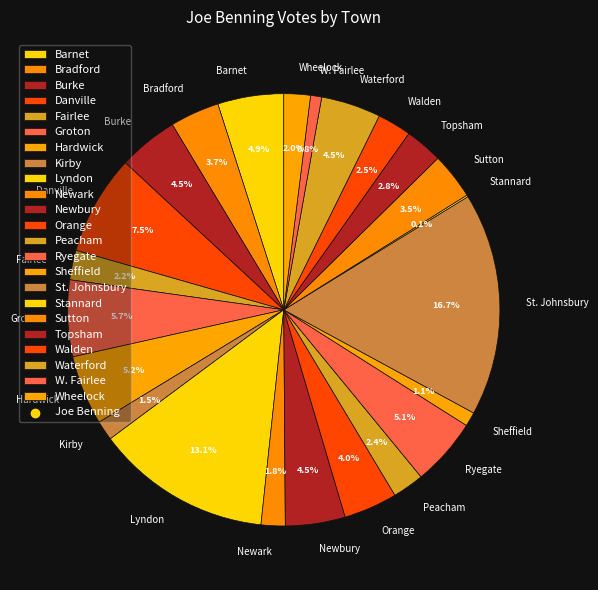

Which has a higher value, Groton or Danville?

Danville